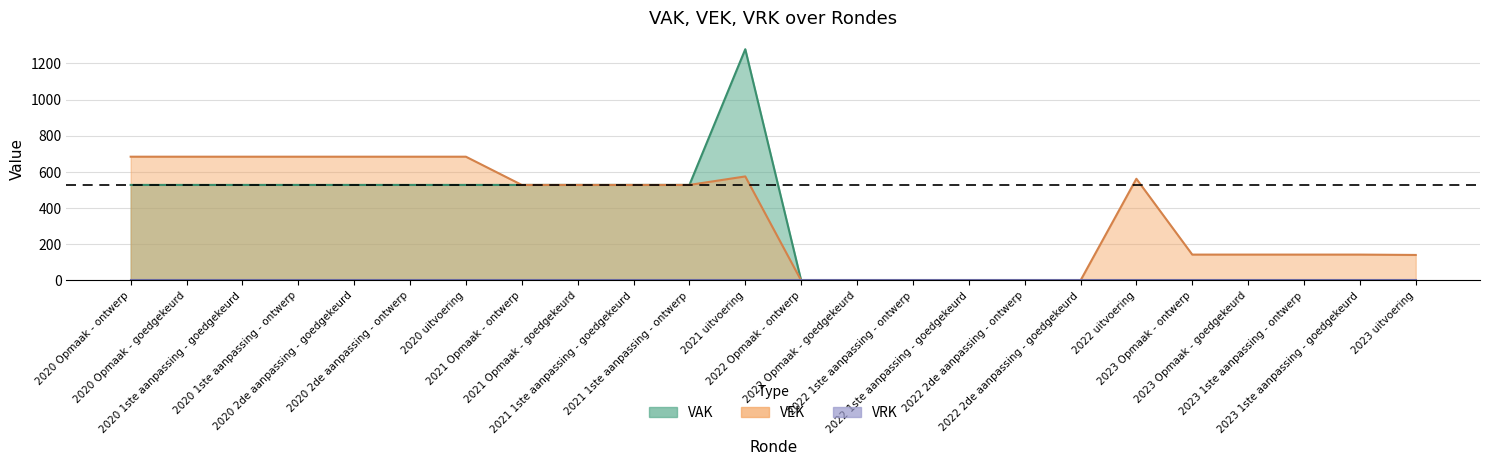

What is the difference between the maximum and minimum values in the VAK series?

1278